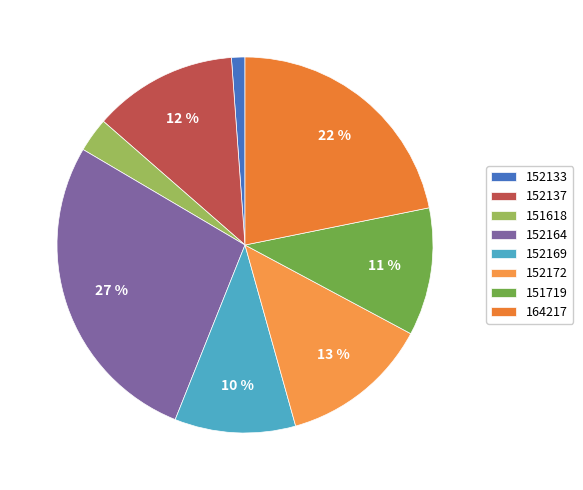

What is the ratio of the value at 151618 to the value at 152169?

0.3